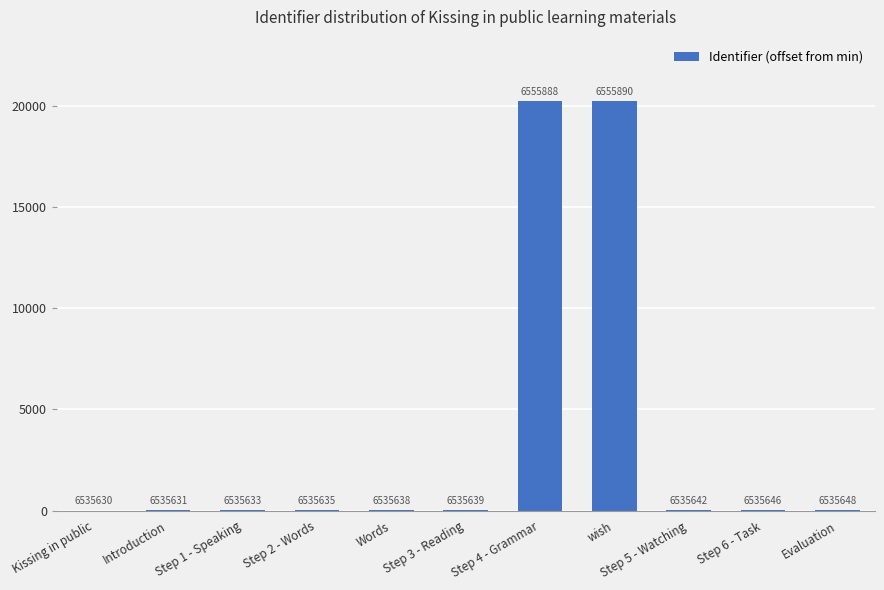

How many data points are less than 9?

5